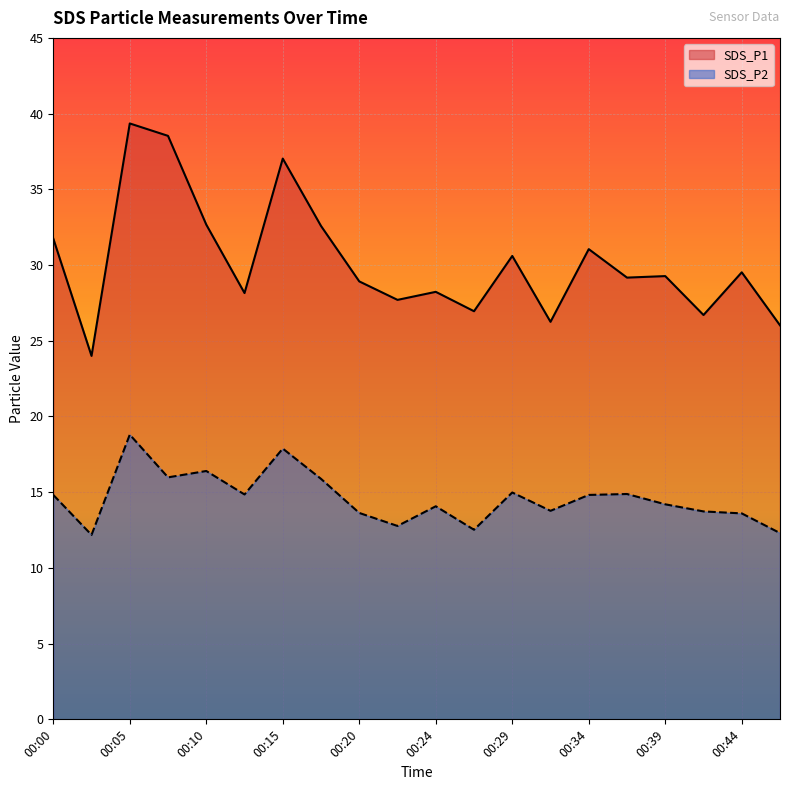

Which series changed the most between 00:05 and 00:34?

SDS_P1